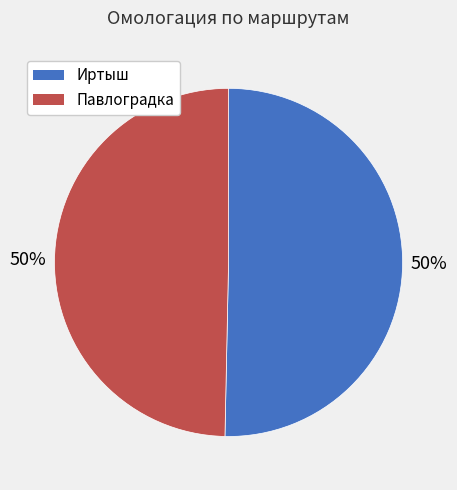

How many slices are in this pie chart?

2